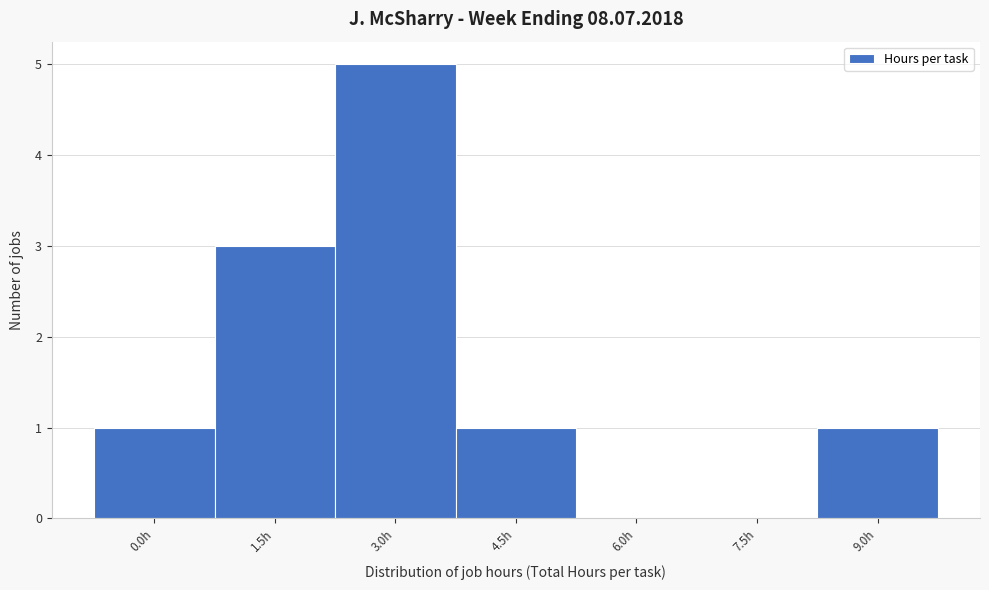

Reading right to left, list all the values displayed in this chart.

9.0h=1	7.5h=0	6.0h=0	4.5h=1	3.0h=5	1.5h=3	0.0h=1